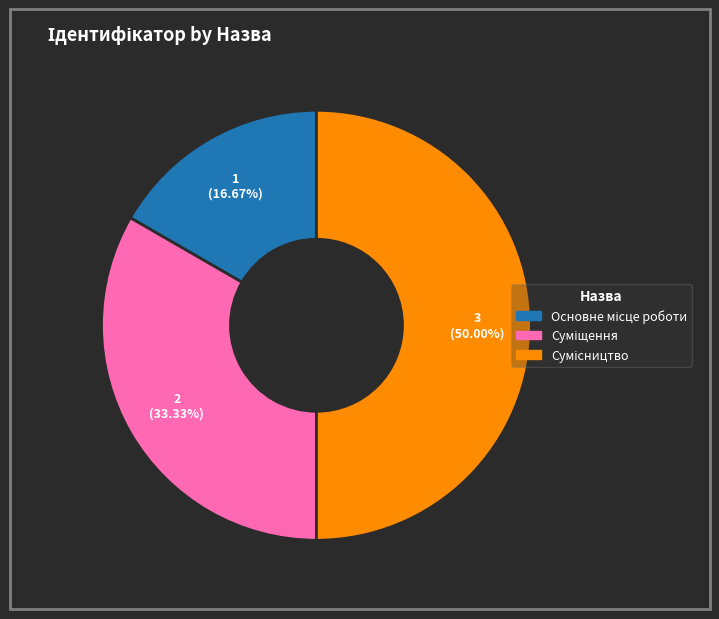

Count the number of slices in the pie.

3